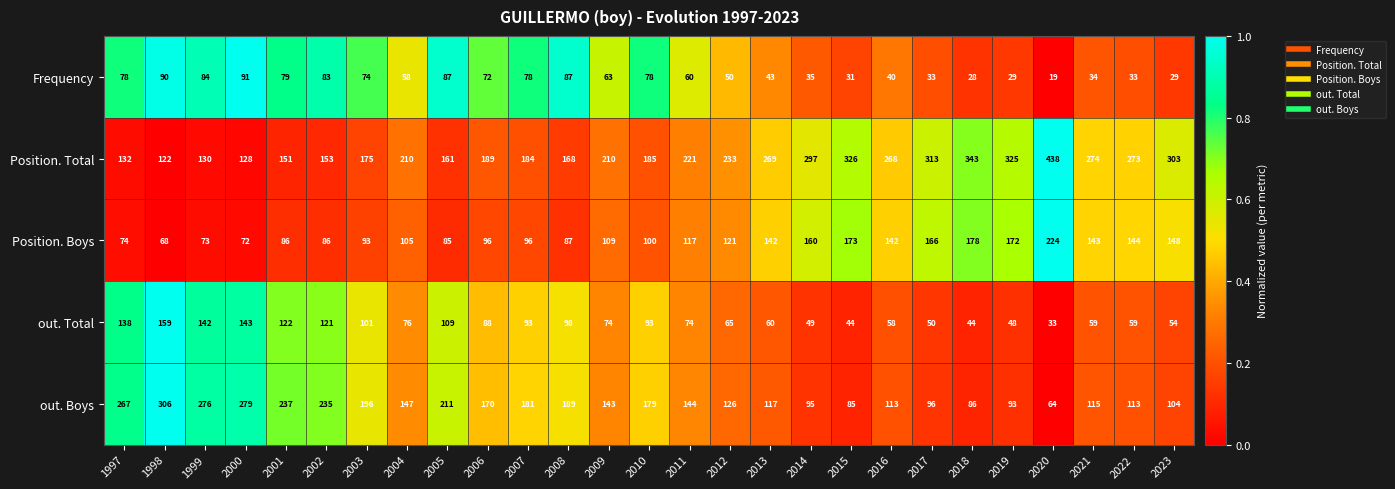

Which series has the largest range (max minus min)?

Position. Total